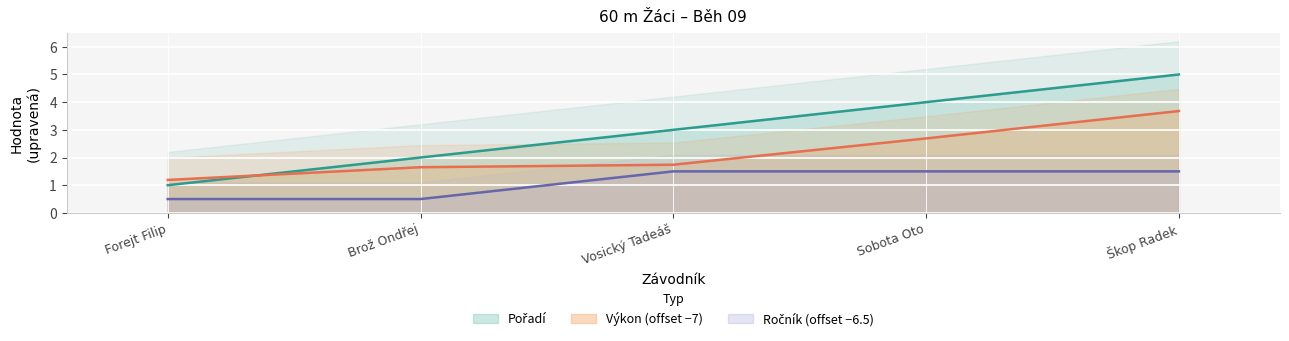

What is the sum of all Ročník values?

5.5